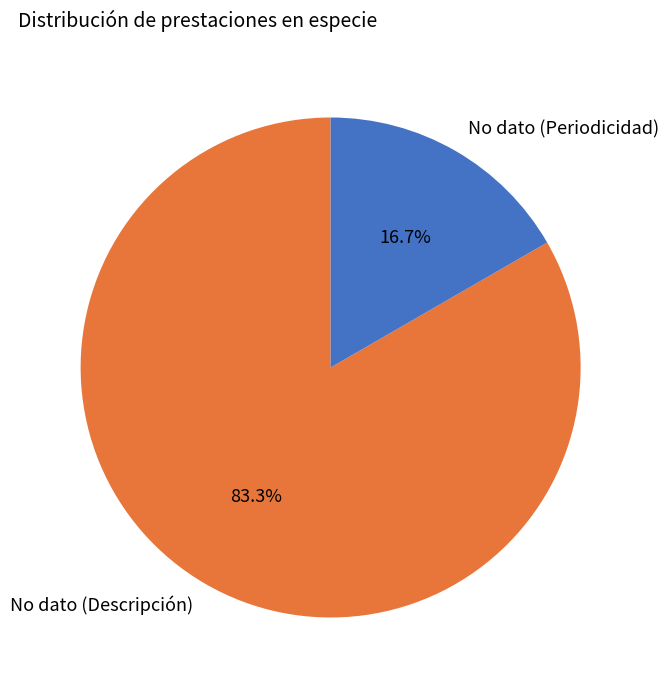

Which category has the biggest portion of the pie?

No dato (Descripción)